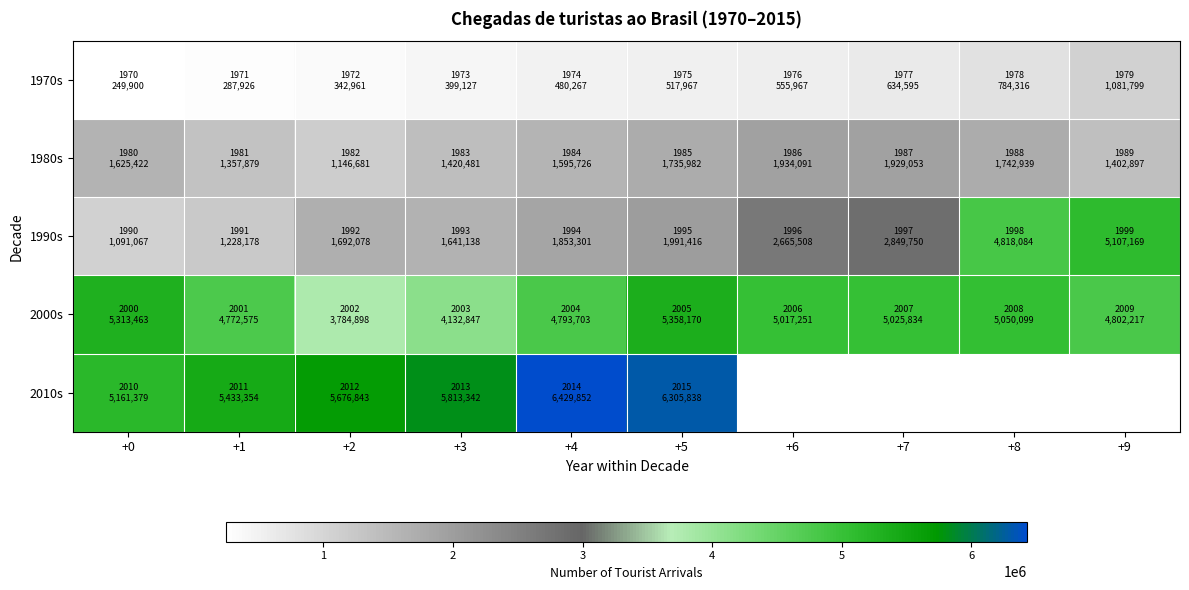

Read the 1990s value at +7.

2849750.0